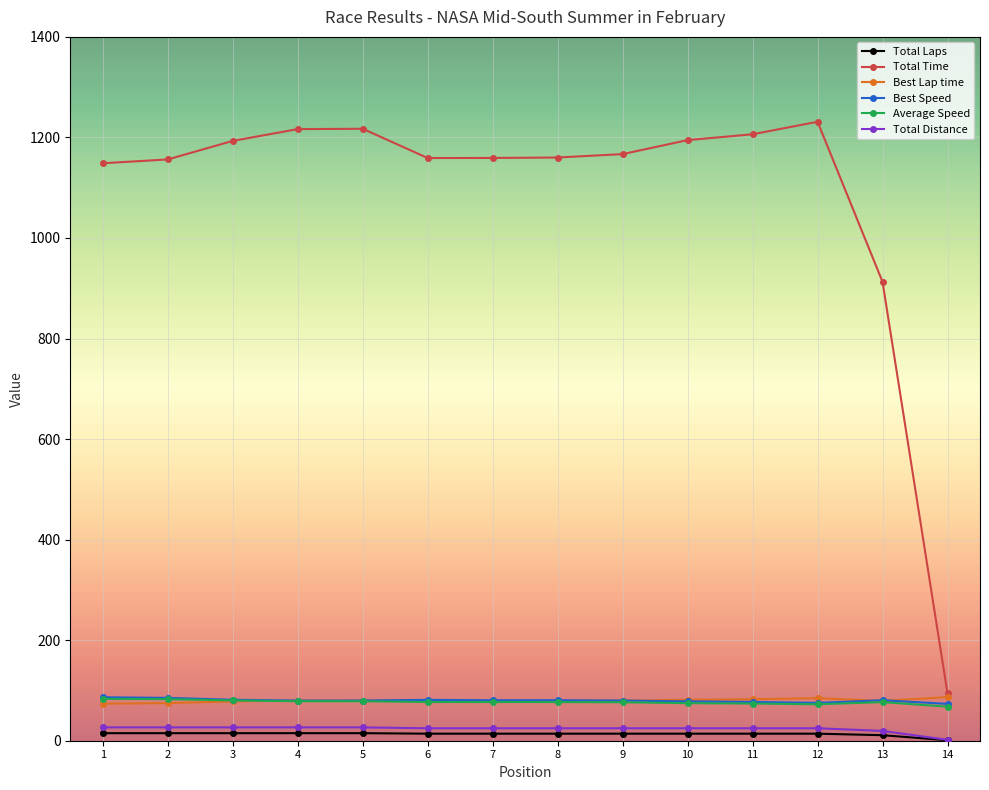

True or false: Total Distance and Best Lap time intersect in this chart.

False